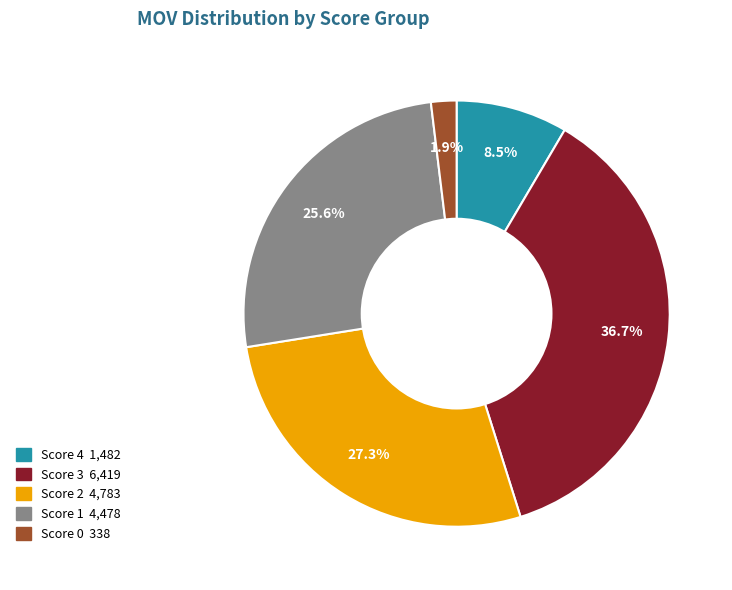

Count the number of slices in the pie.

5